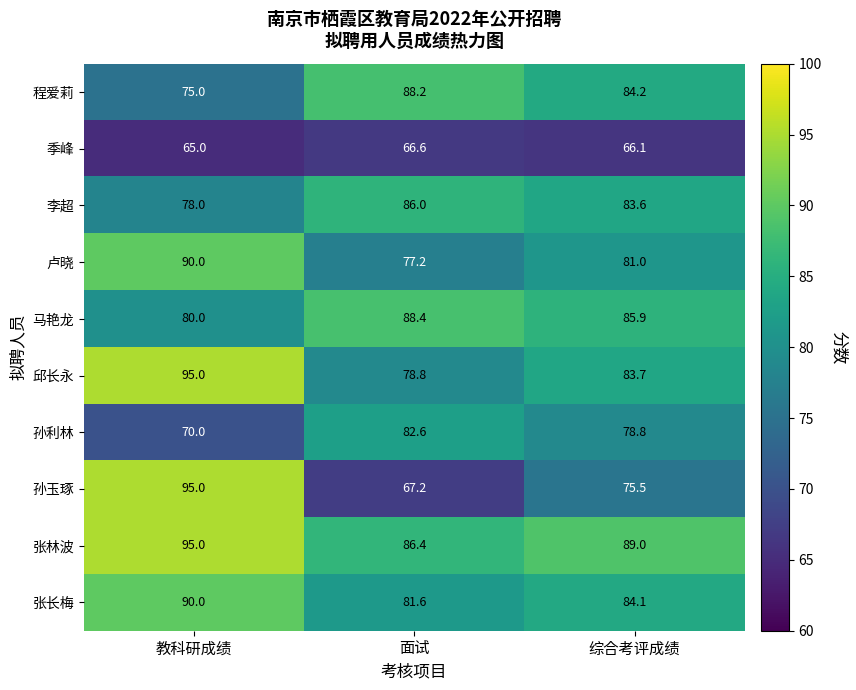

The value of 邱长永 at 教科研成绩 is 95.0. True or false?

True